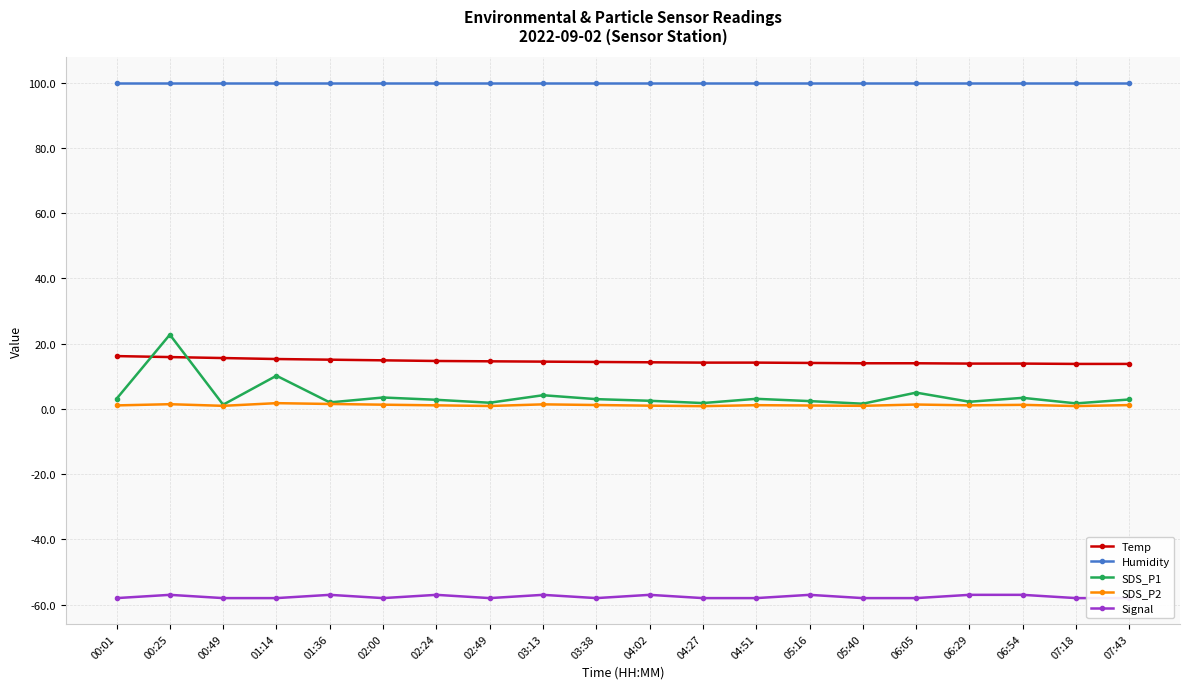

Is the value of Signal at 02:49 greater than the value of SDS_P1 at 07:43?

No